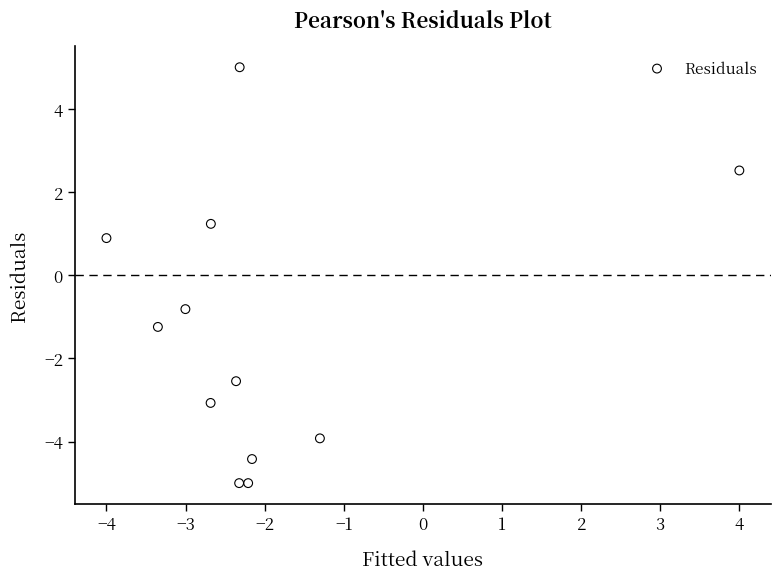

What is the average X value?

-2.0